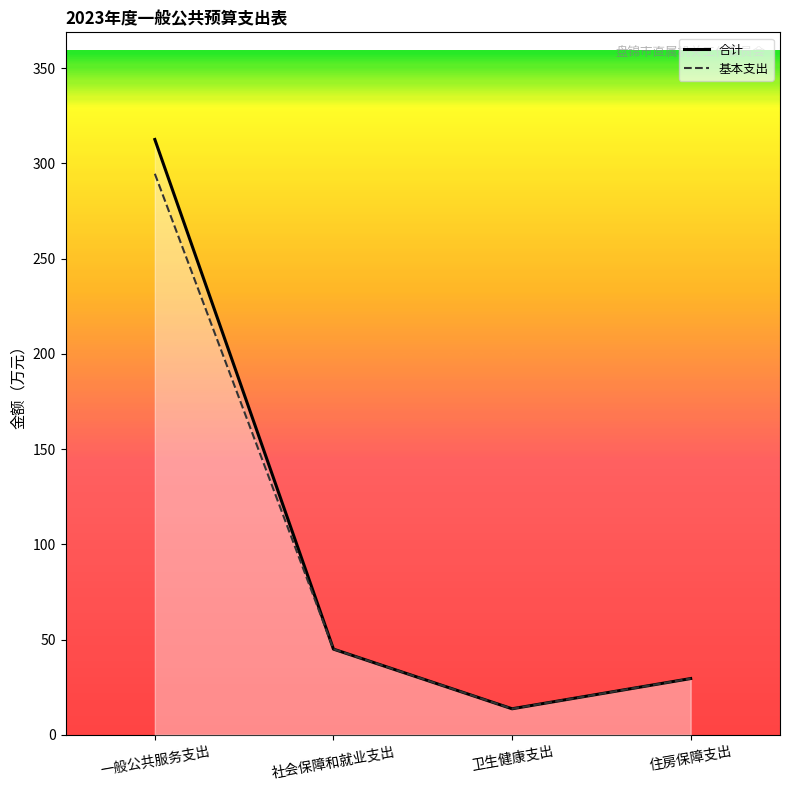

How many data points does each series have?

4